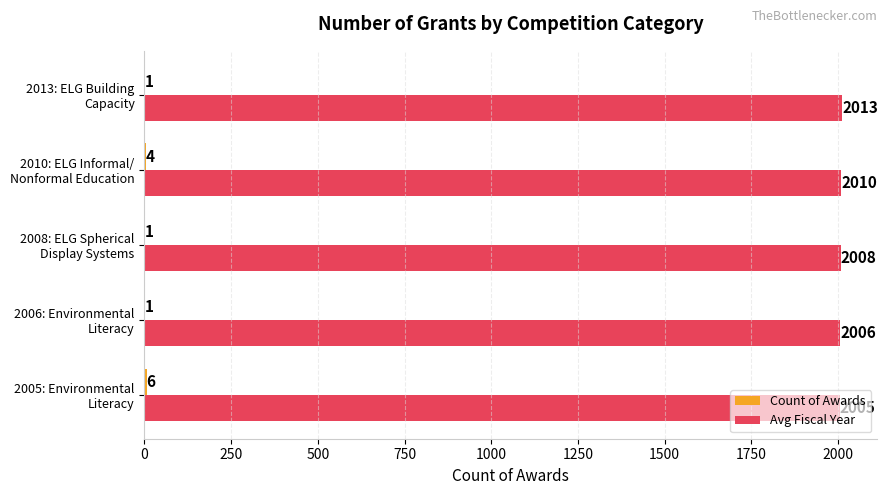

Which series has the largest total across all categories?

Avg Fiscal Year